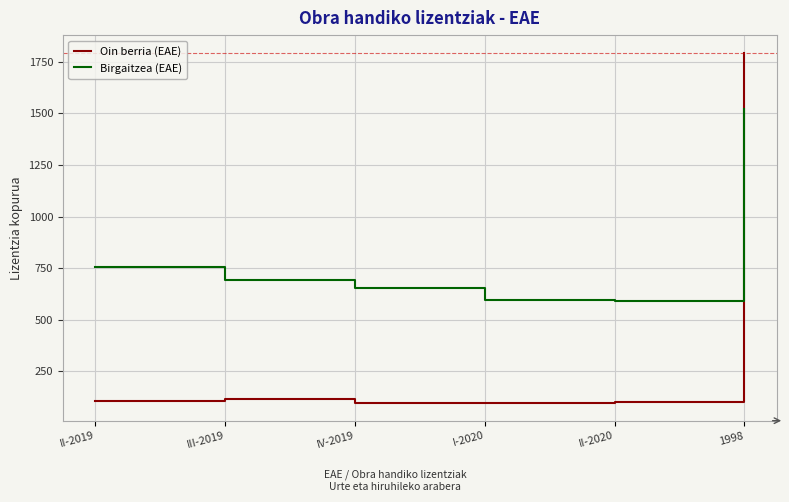

What is the spread (max minus min) of values at III-2019?

574